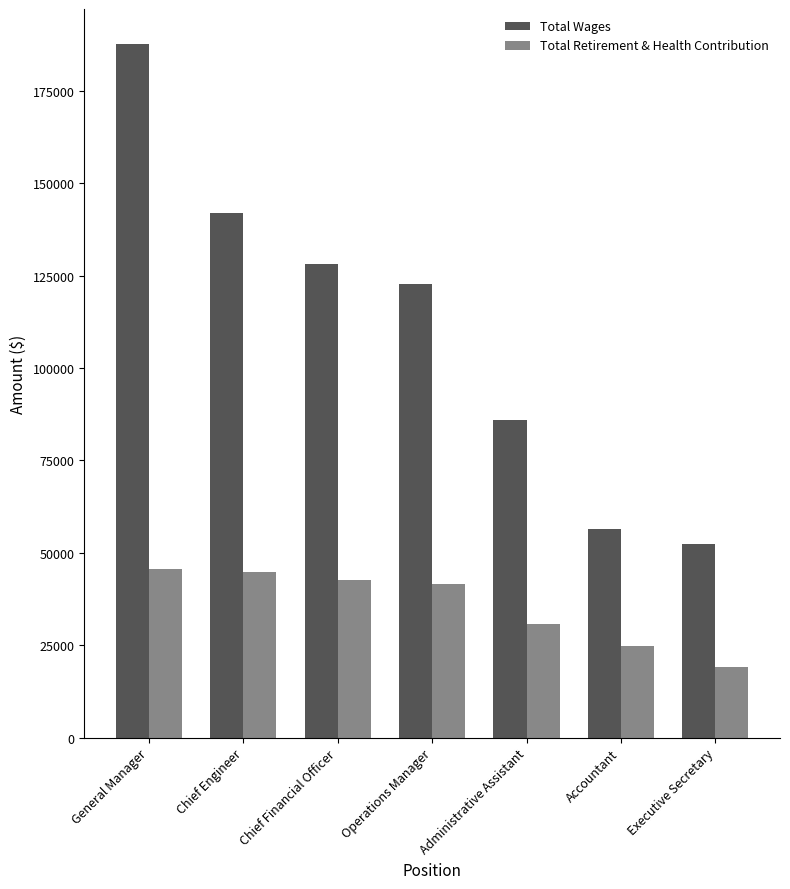

What is the spread (max minus min) of values at General Manager?

142160